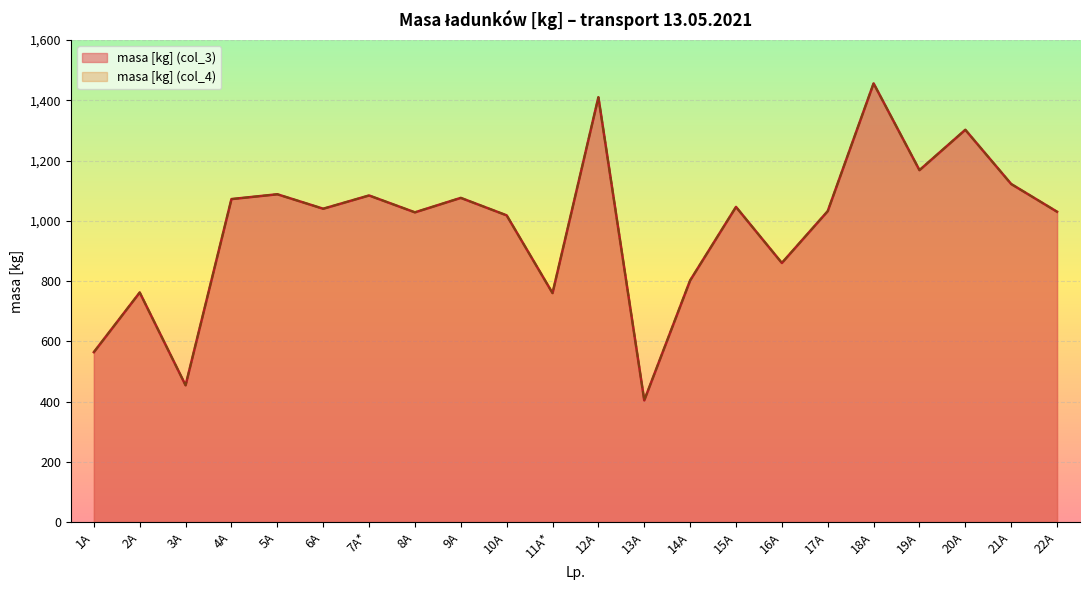

At how many categories does at least one series exceed 527?

20